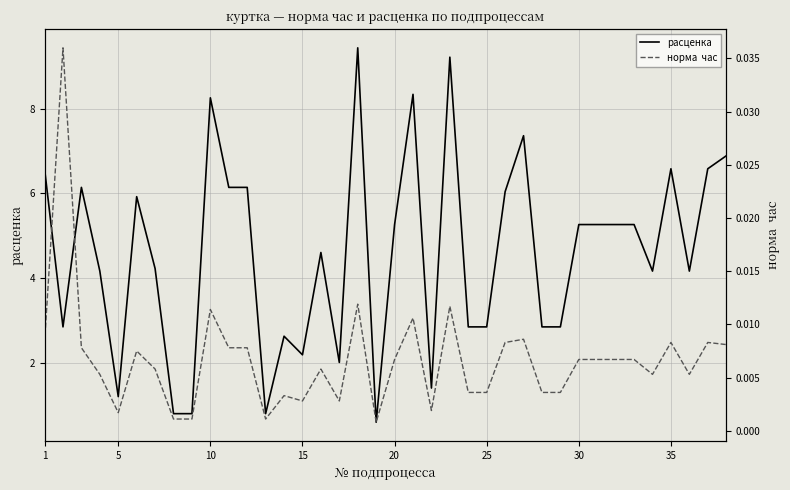

The расценка series shows 5.3 at 20. True or false?

True